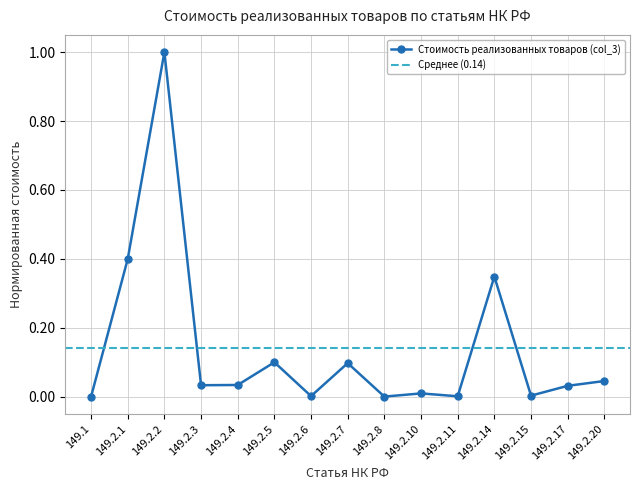

What is the average value?

0.1